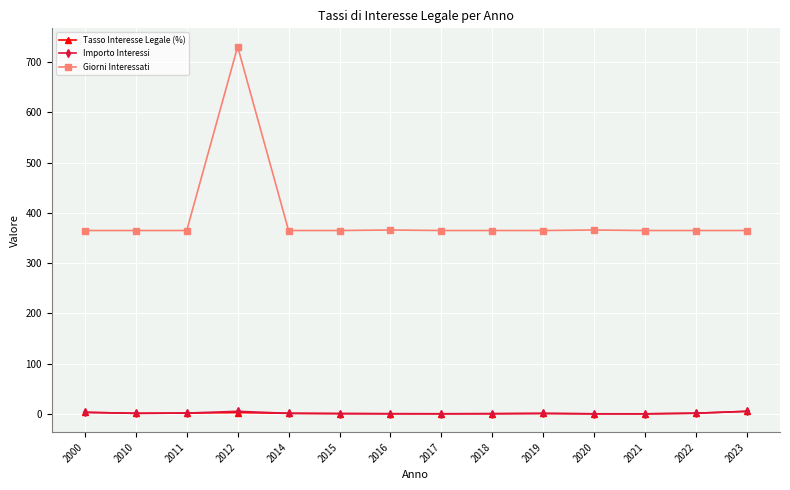

True or false: Giorni Interessati and Tasso Interesse Legale (%) intersect in this chart.

False